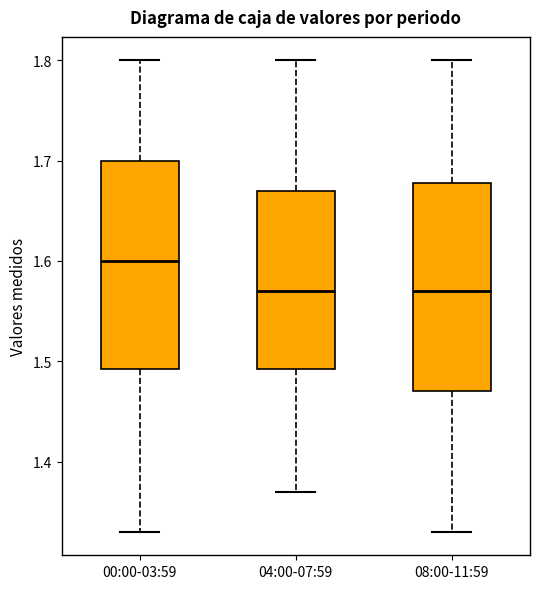

Reading left to right, transcribe this box plot: for each box, give where its median line is, the range the box spans, and where its two whiskers end, as read against the y-axis. The values are not printed on the chart, so give them approximately, as read against the axis.

00:00-03:59: median 1.60, box 1.49 to 1.70, whiskers 1.33 to 1.80
04:00-07:59: median 1.57, box 1.49 to 1.67, whiskers 1.37 to 1.80
08:00-11:59: median 1.57, box 1.47 to 1.68, whiskers 1.33 to 1.80